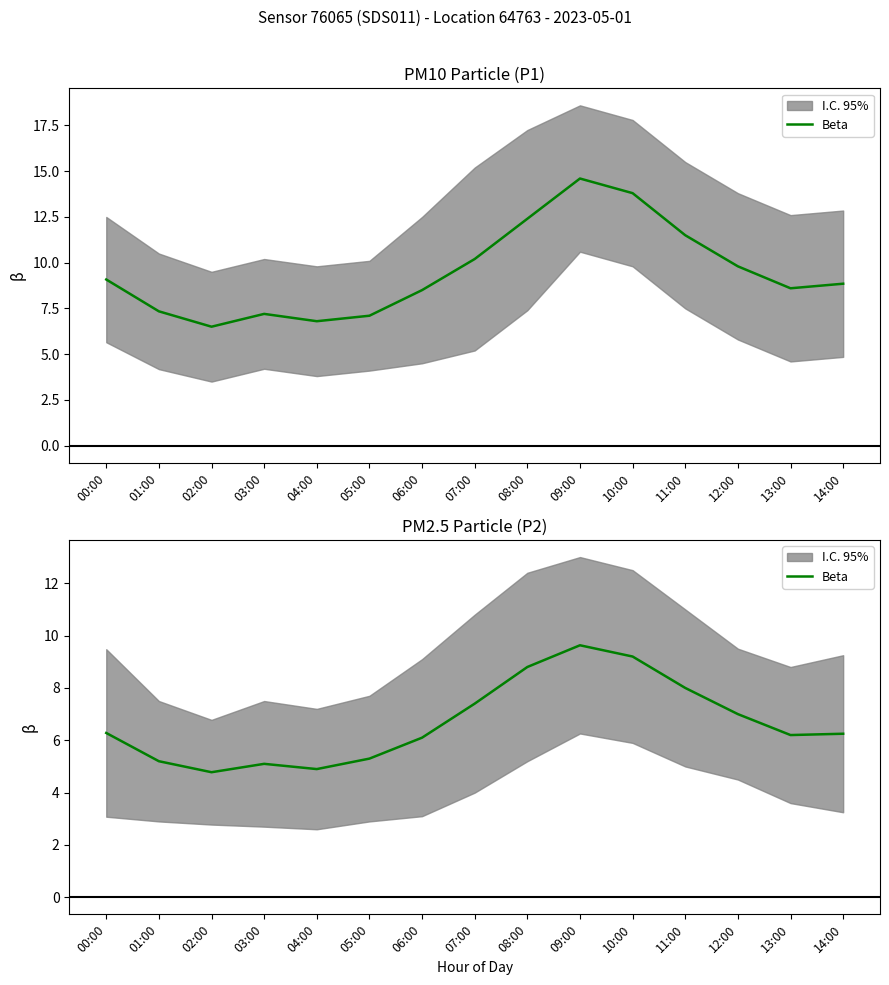

How many data points are less than 6?

5